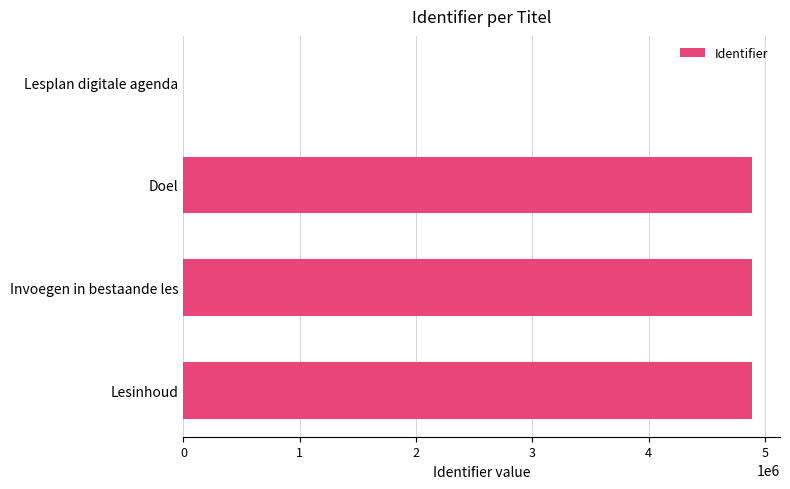

What is the approximate value at Lesinhoud?

4885519